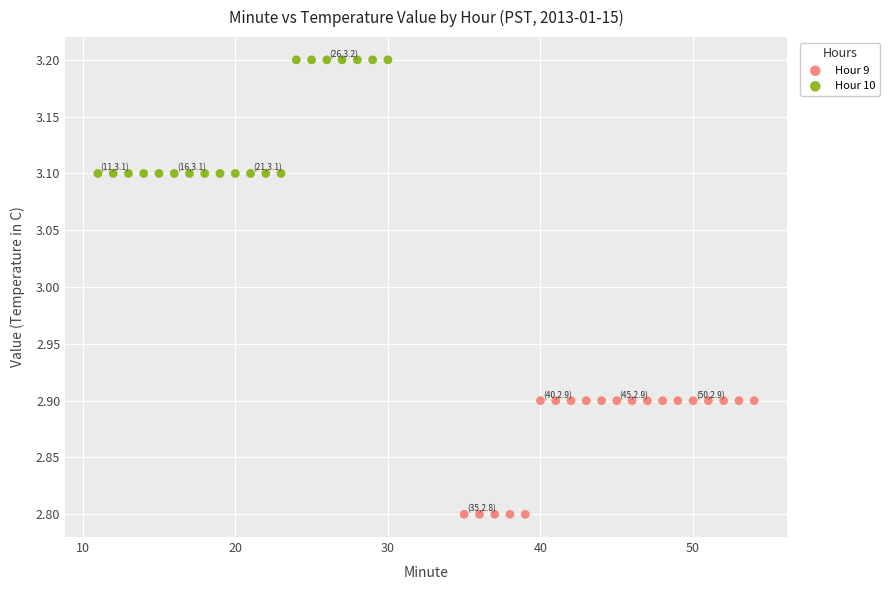

Which series contains the lowest Y value?

Hour 9